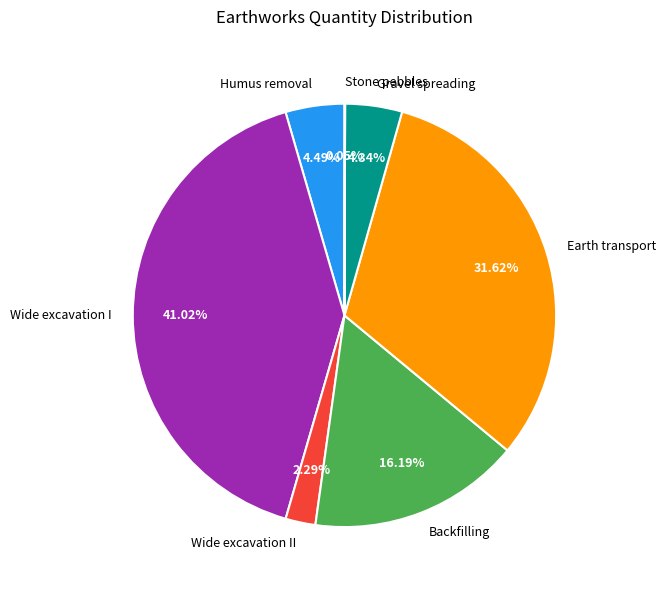

What is the largest slice in the pie chart?

Wide excavation I